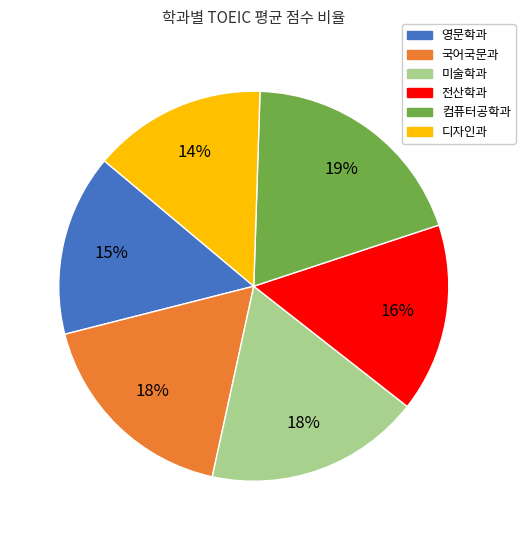

Is the sum of 국어국문과 and 디자인과 greater than half?

No